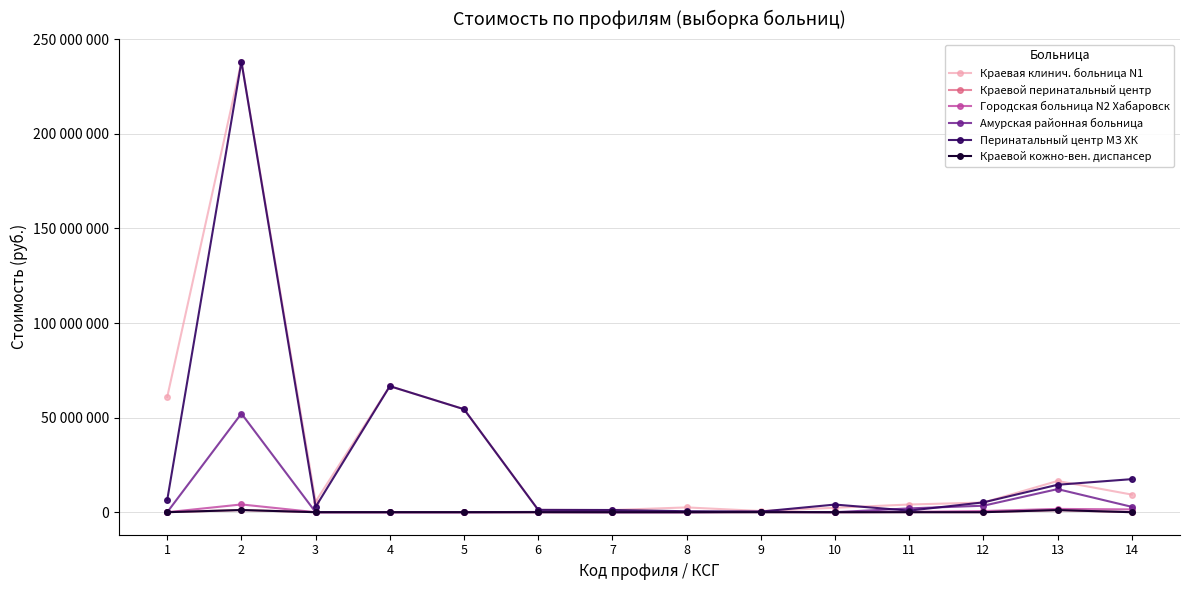

At which category is the sum across all series the highest?

2